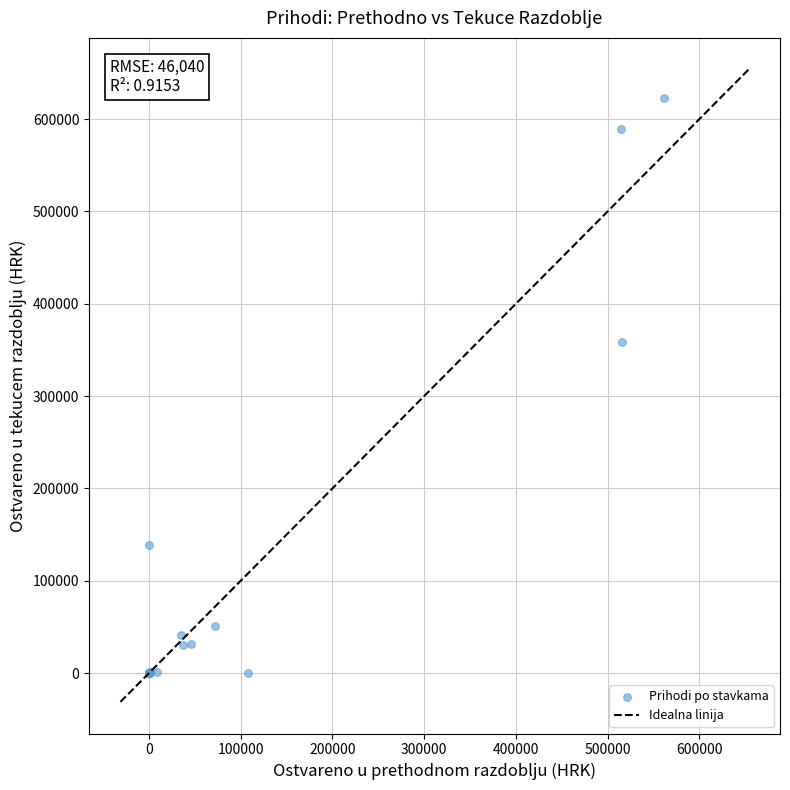

What Y value in the scatter plot is closest to 311313?

358172.3